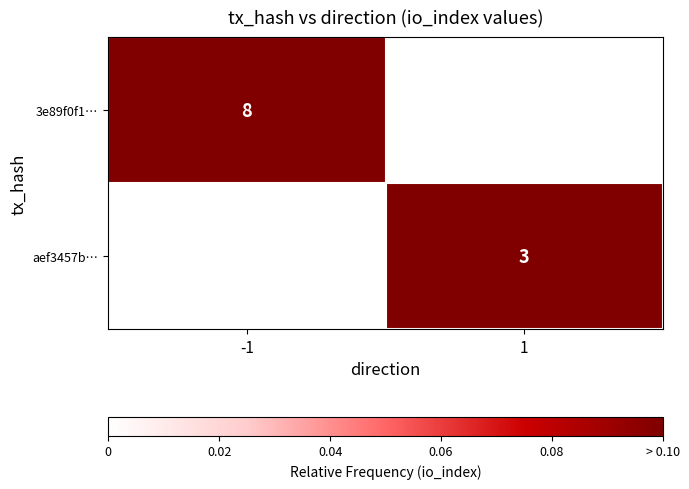

At how many categories does at least one series exceed 0?

2